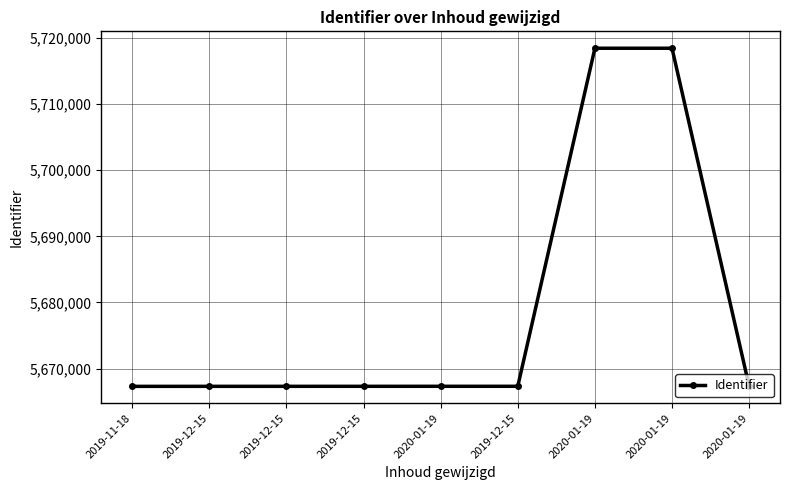

Count the number of categories in the chart.

9